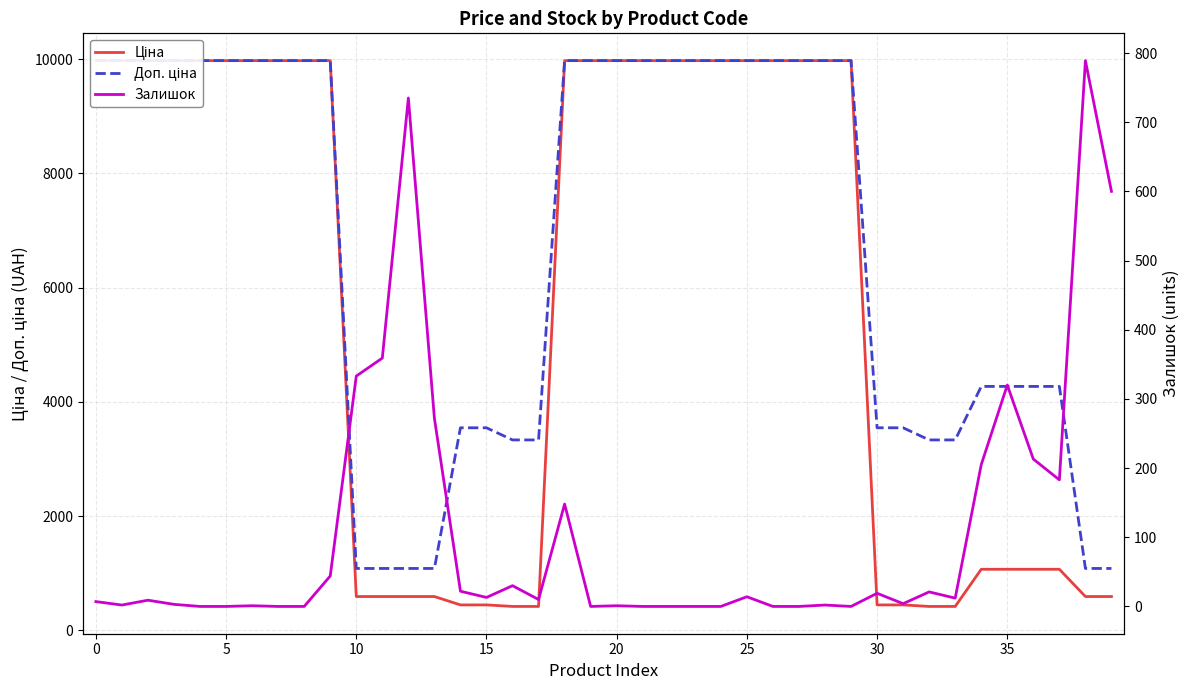

Does the chart have visible grid lines?

Yes